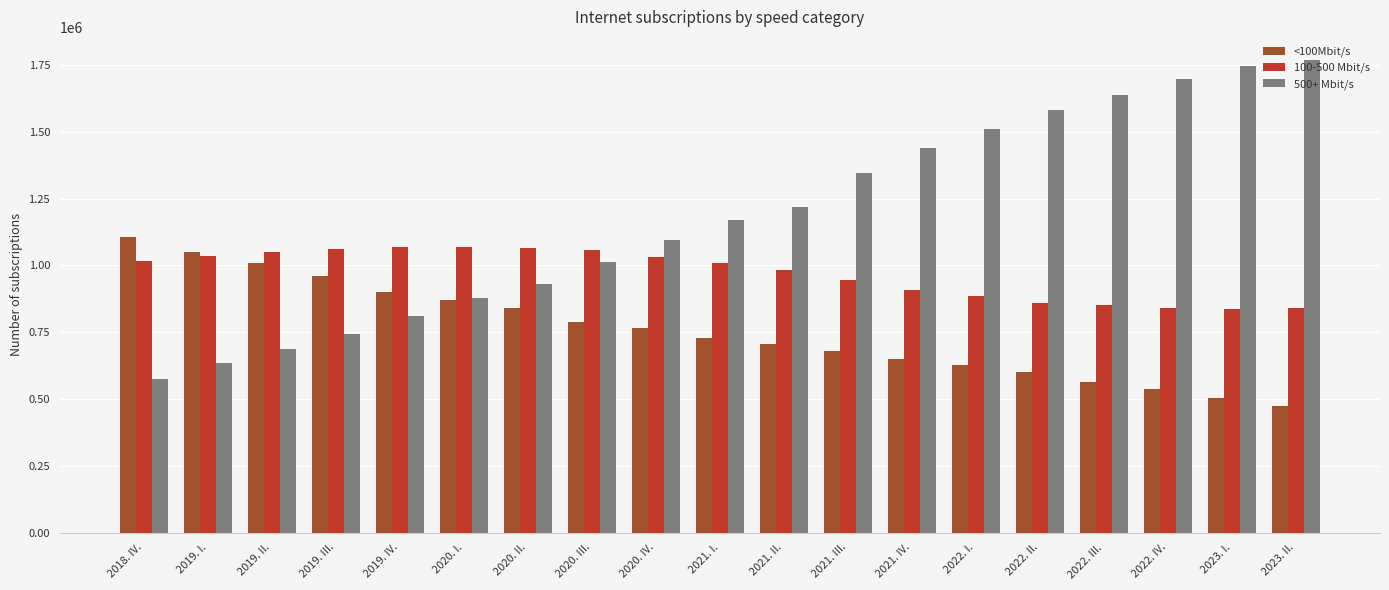

Which series has the largest total across all categories?

500+ Mbit/s